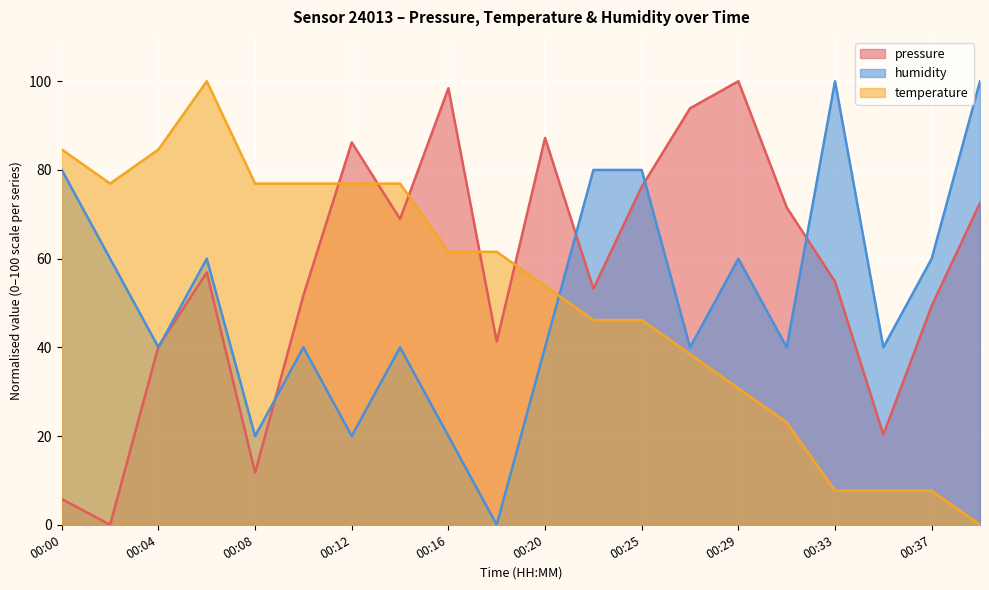

True or false: humidity has a value of 40.0 at 00:04.

True